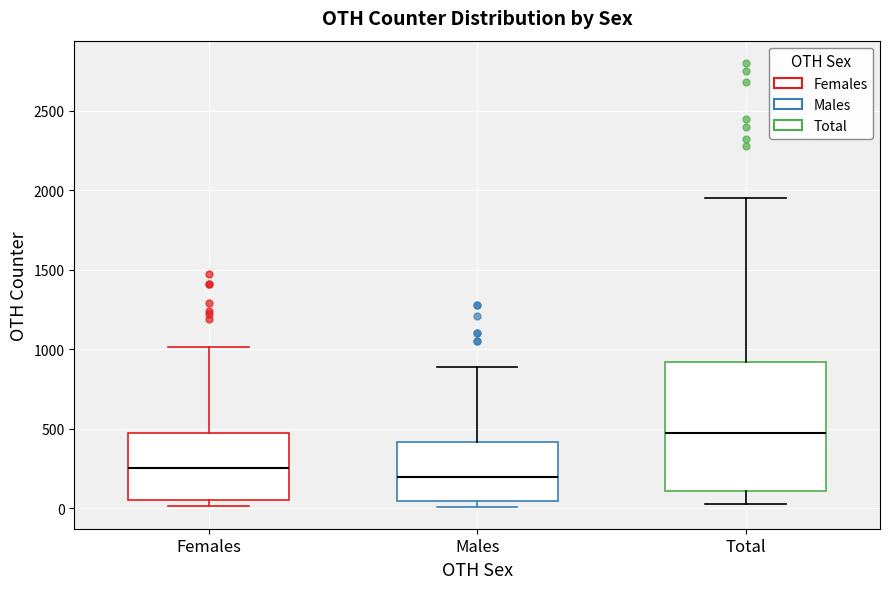

Reading left to right, read every box against the y-axis: the position of its median line, the range the box covers, and the ends of its whiskers. The values are not printed on the chart, so give them approximately, as read against the axis.

Females: median 250, box 50 to 450, whiskers 0 to 1000
Males: median 200, box 50 to 400, whiskers 0 to 900
Total: median 450, box 100 to 900, whiskers 50 to 1950